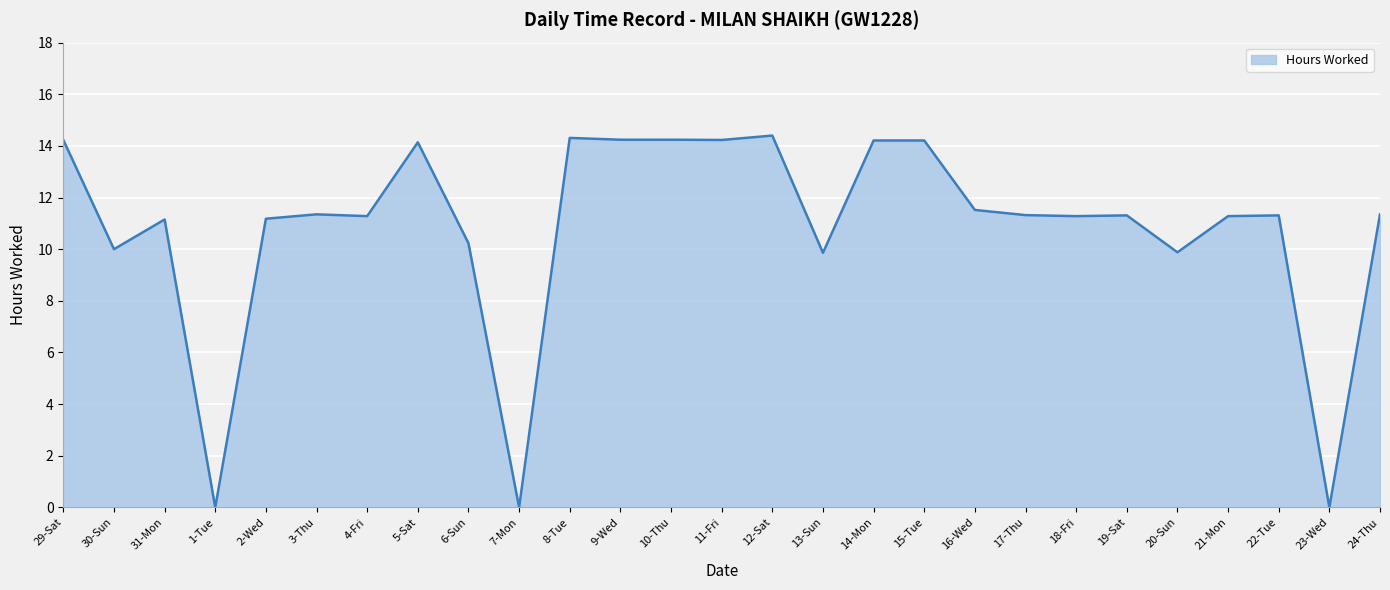

Is it true that the value at 12-Sat is 14.4?

True